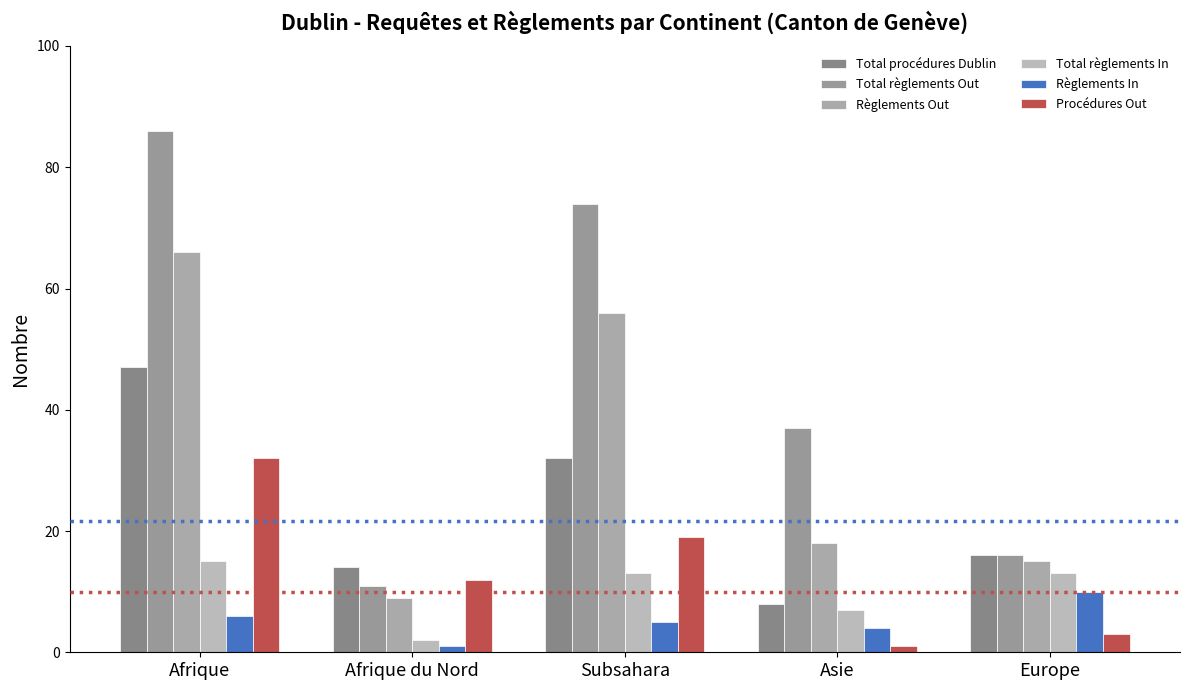

Is it true that Total règlements In equals 6 at Afrique?

False